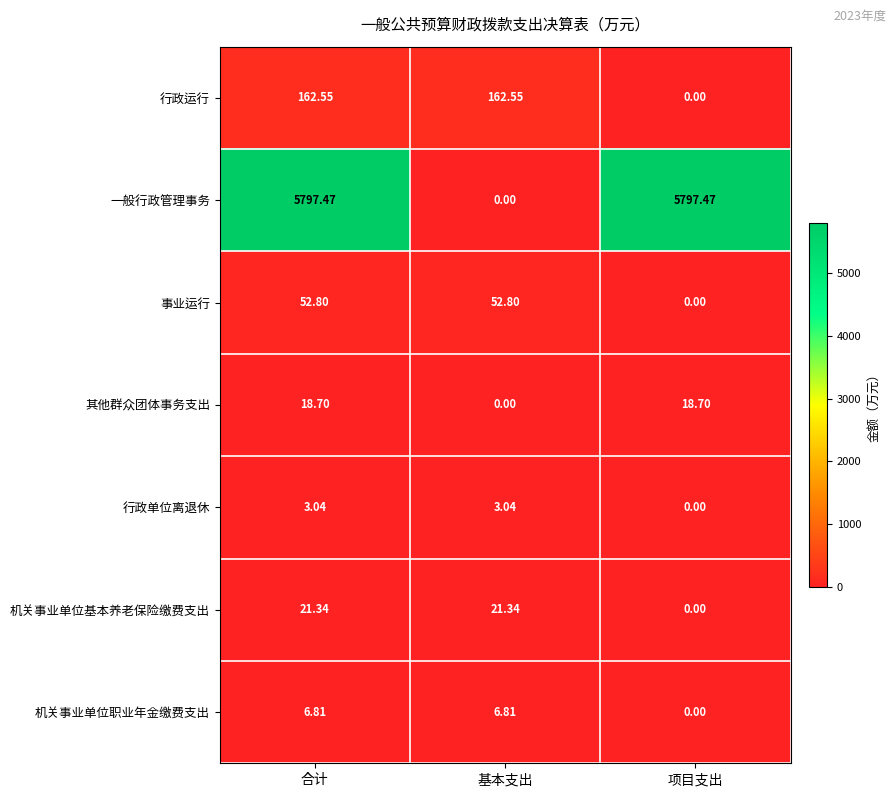

Which series has the largest total across all categories?

一般行政管理事务